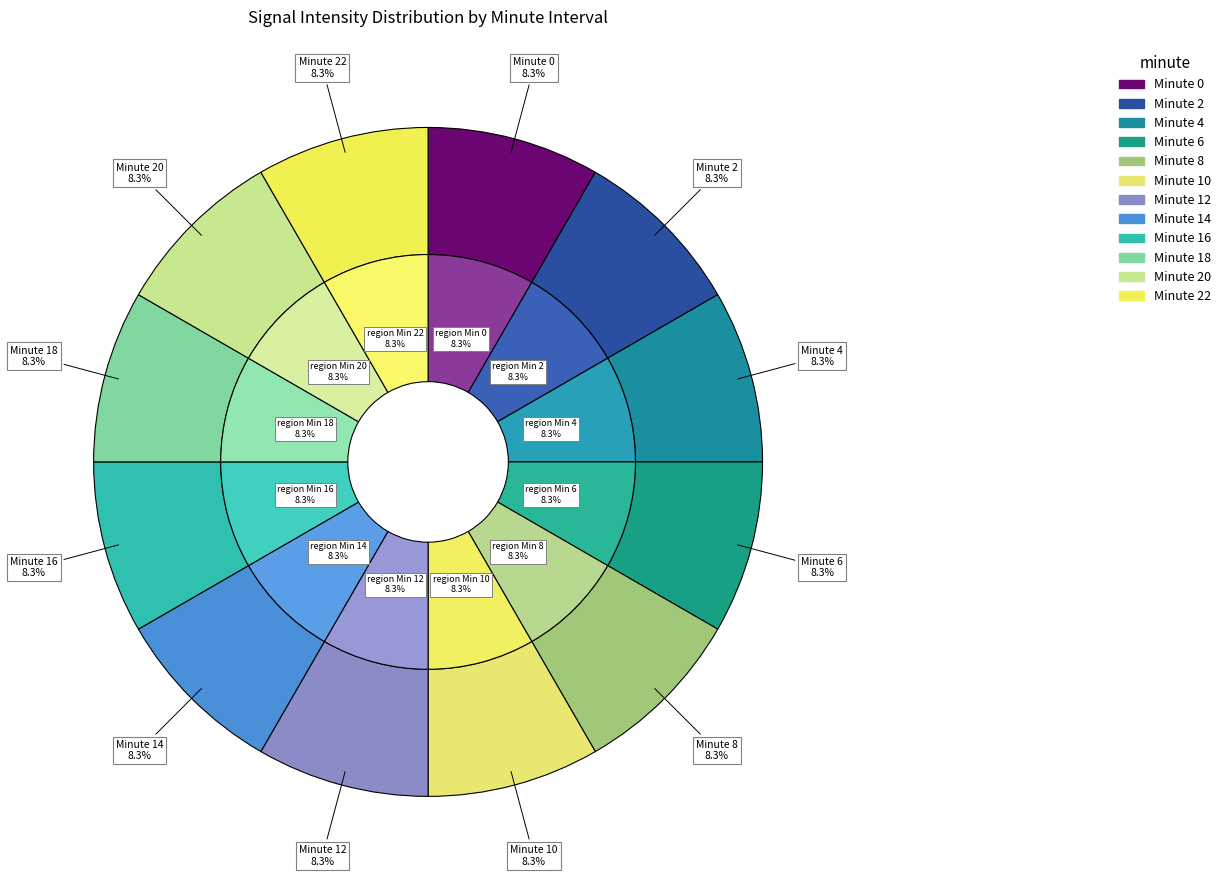

Rank the categories by value from lowest to highest.

12, 10, 2, 22, 0, 14, 4, 18, 16, 8, 20, 6